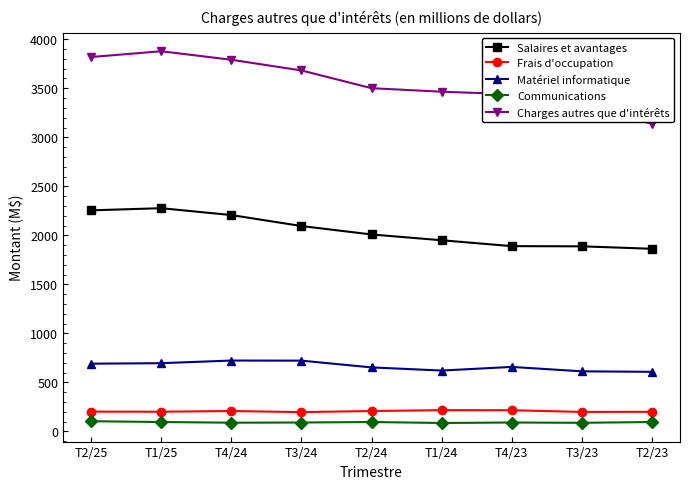

What is the label of the 8th point from the left?

T3/23